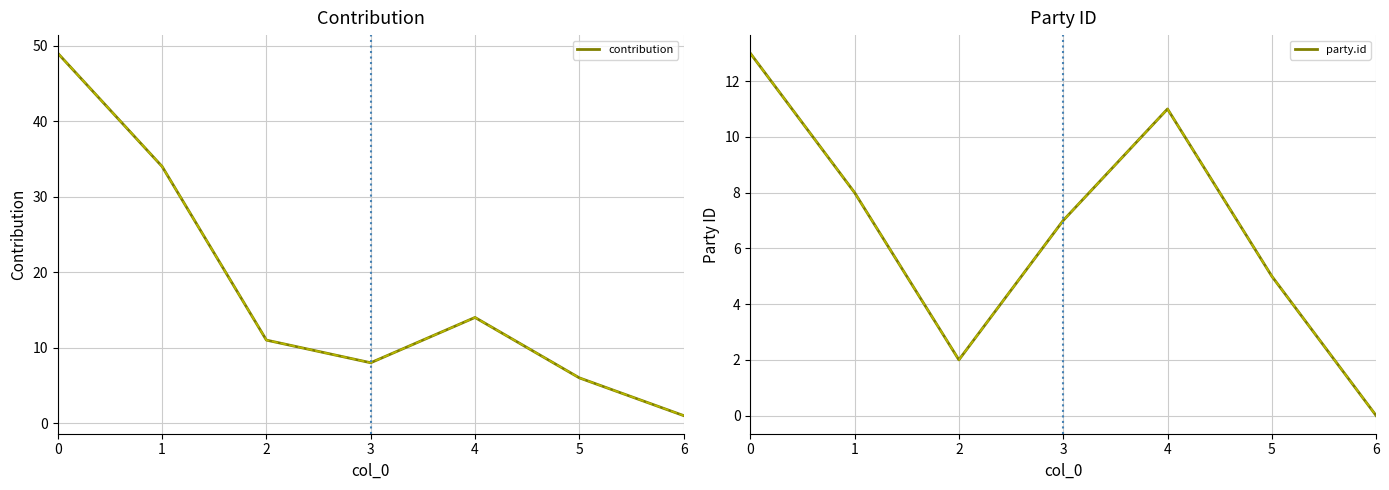

What value does the party.id series have at 0, to the nearest 10?

10